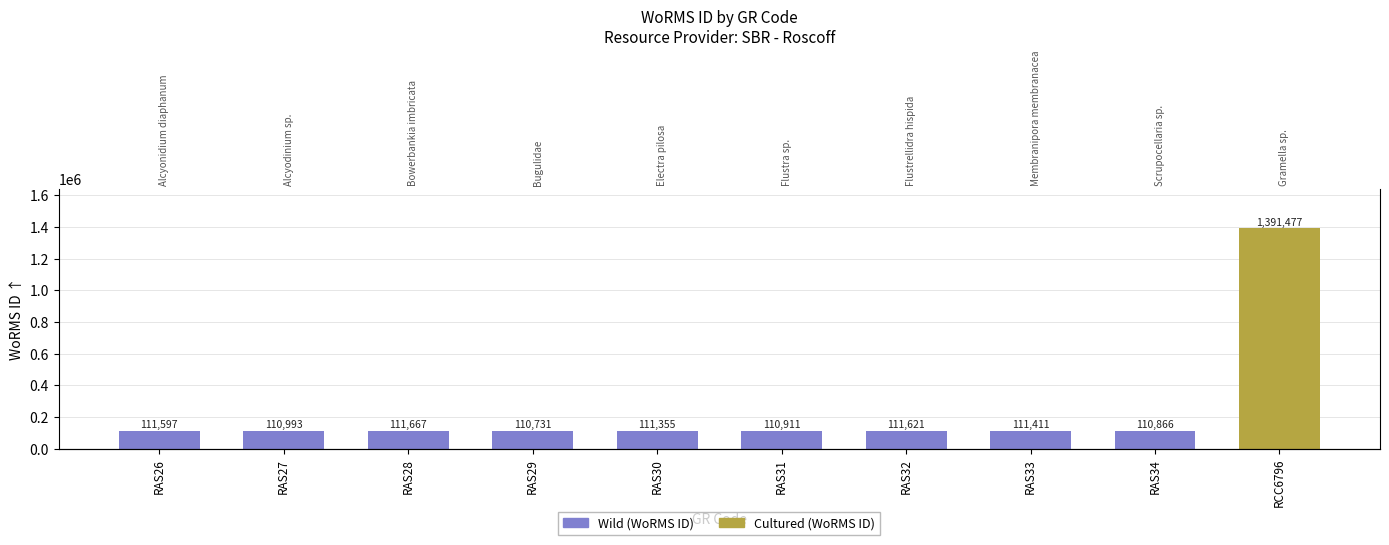

At which category does the chart reach its peak across all series?

RCC6796